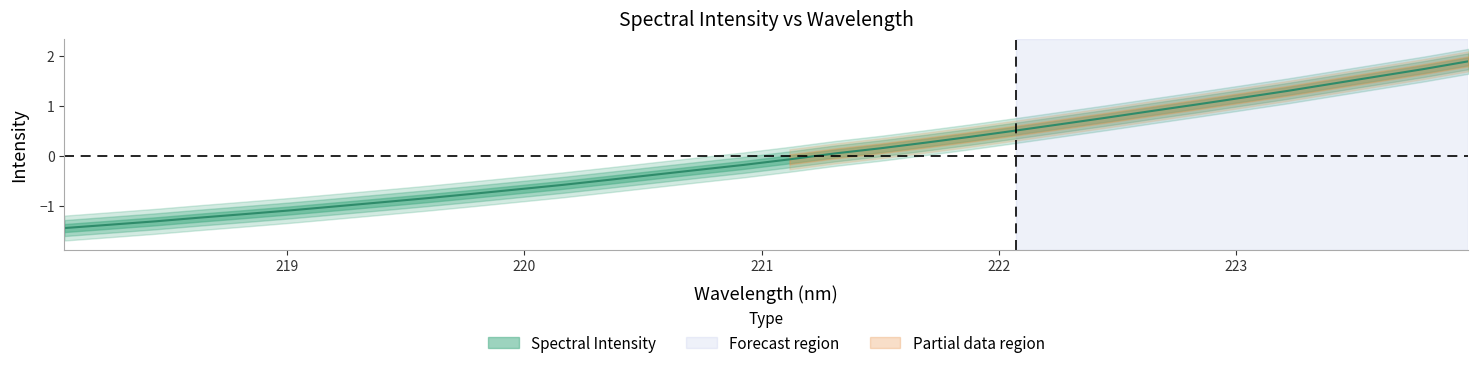

What is the greatest value displayed?

1.9